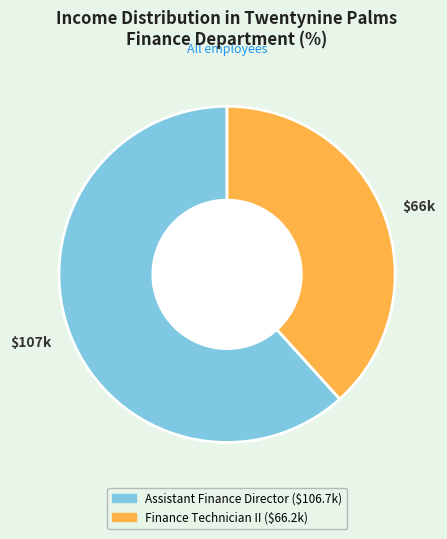

How many segments does this pie chart have?

2